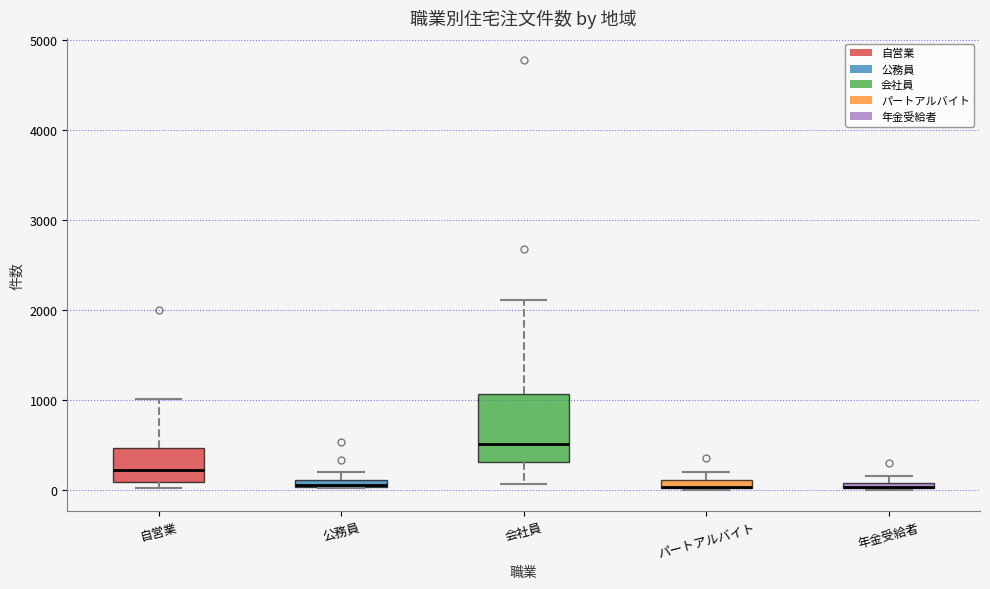

Comparing the boxes themselves (not the whiskers), which one is the tallest?

会社員